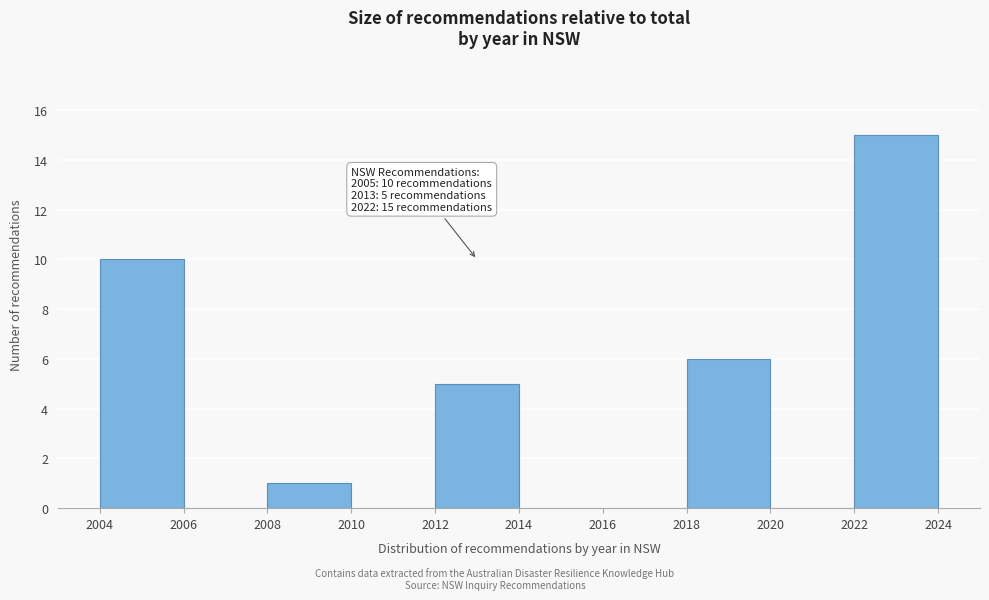

Which range on the x-axis has the tallest bar?

2022 to 2024